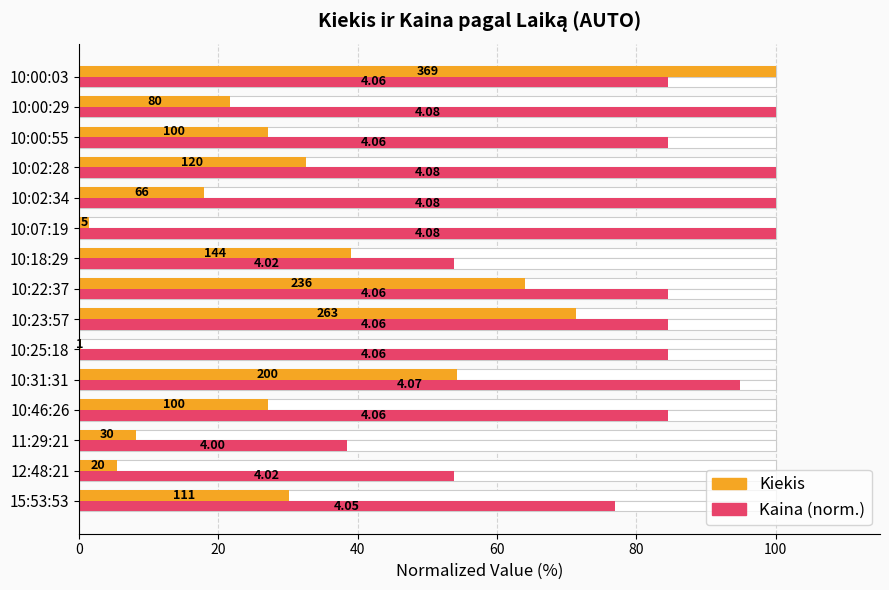

How many categories are shown in the chart?

15